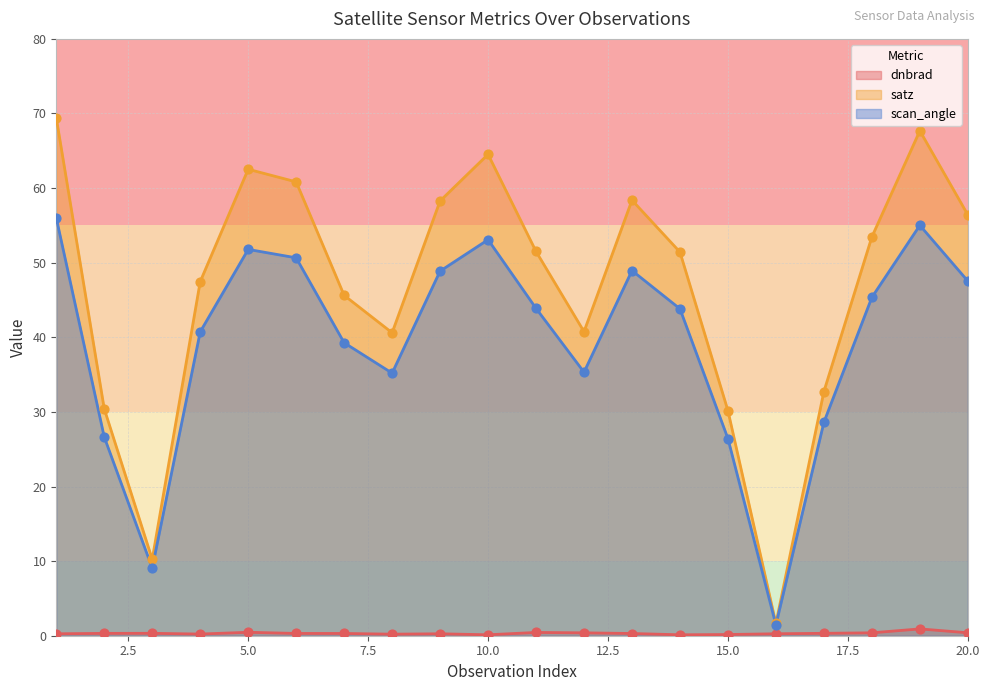

What is the total value across all series at 15.0?

56.7